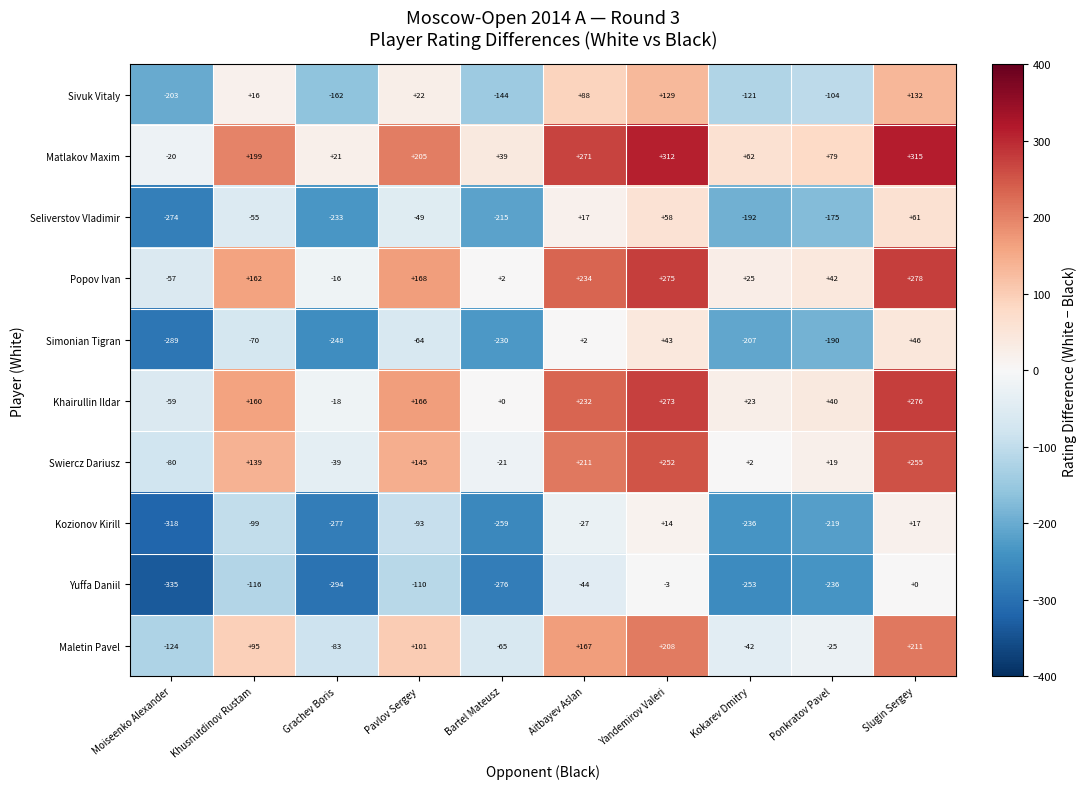

Is it true that Swiercz Dariusz equals 213 at Pavlov Sergey?

False